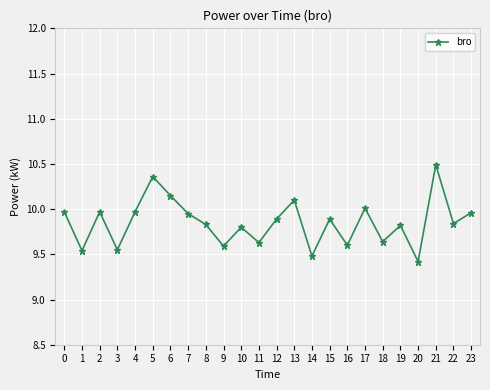

Approximately how many times larger is the value at 22 compared to 5?

0.9